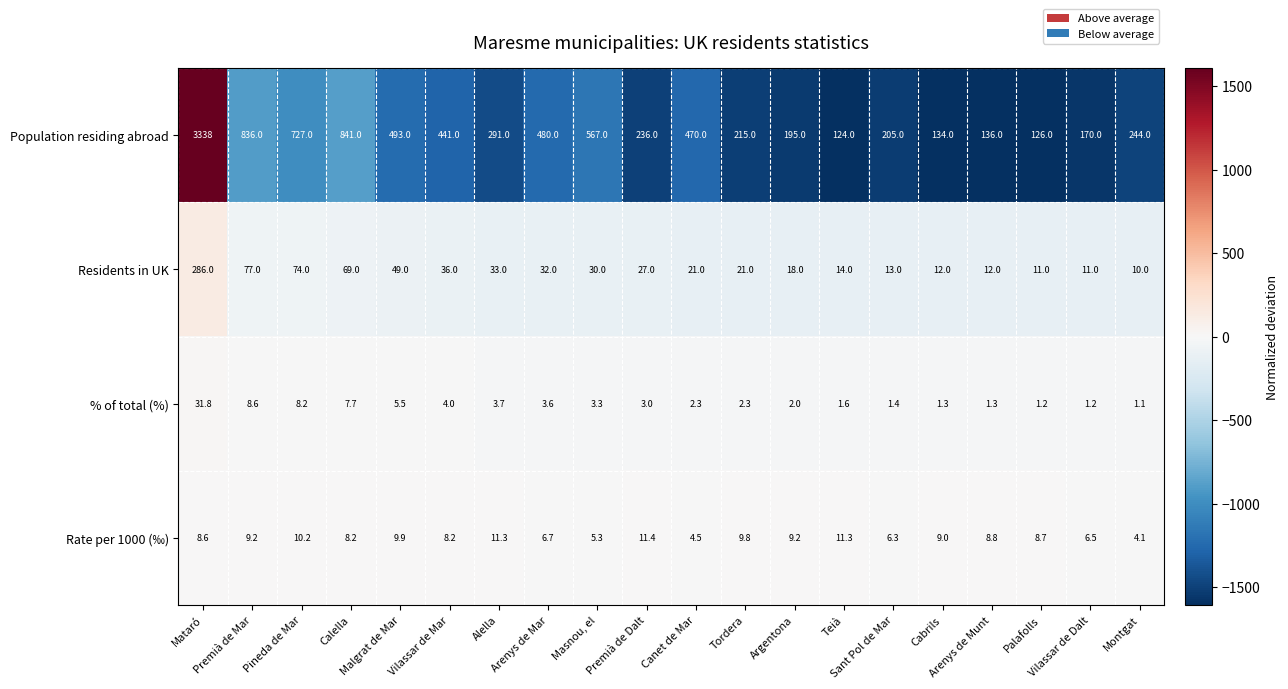

What is the minimum value for Population residing abroad?

124.0